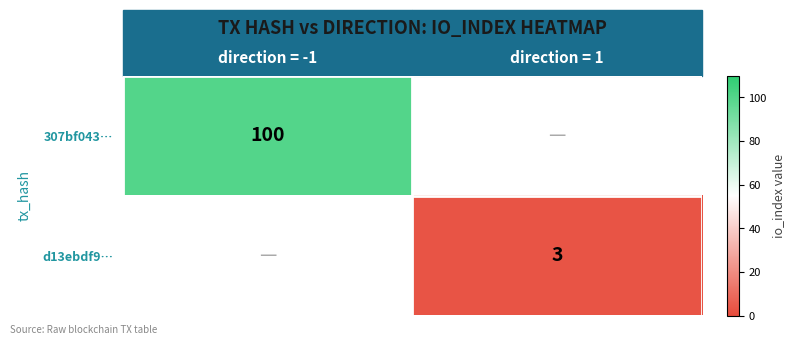

At how many categories does at least one series exceed 20?

1